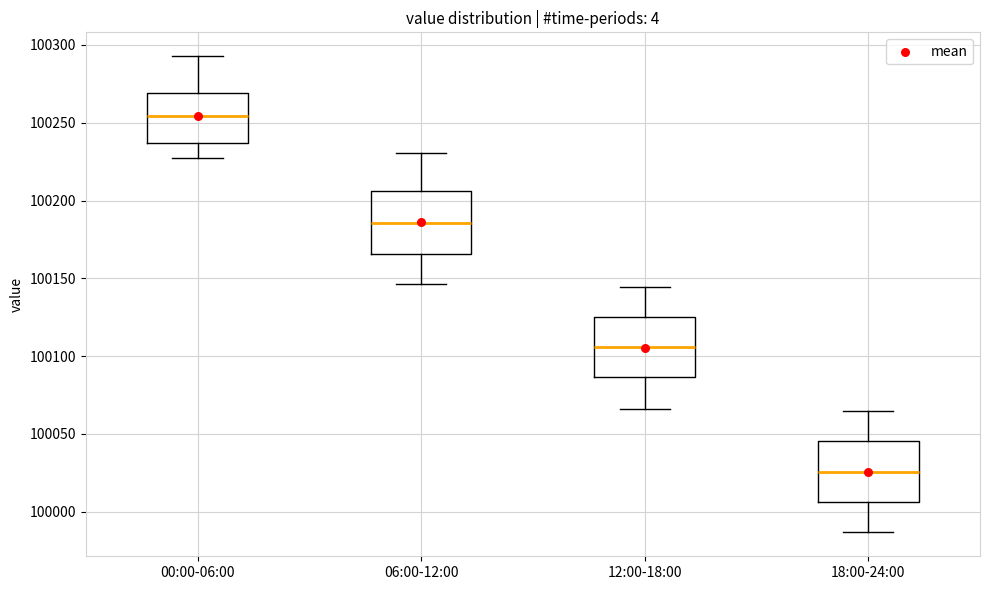

Where does the median line of the box for 18:00-24:00 sit on the y-axis? The values are not printed on the chart, so give them approximately, as read against the axis.

100025